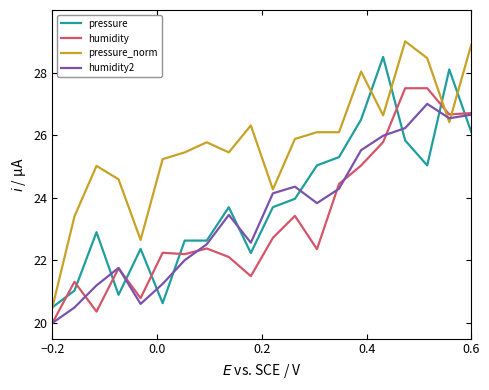

What is the minimum value shown in the chart?

20.0